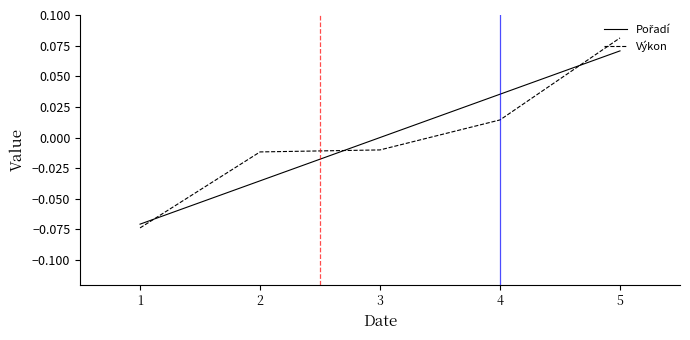

At which category is the sum across all series the highest?

5